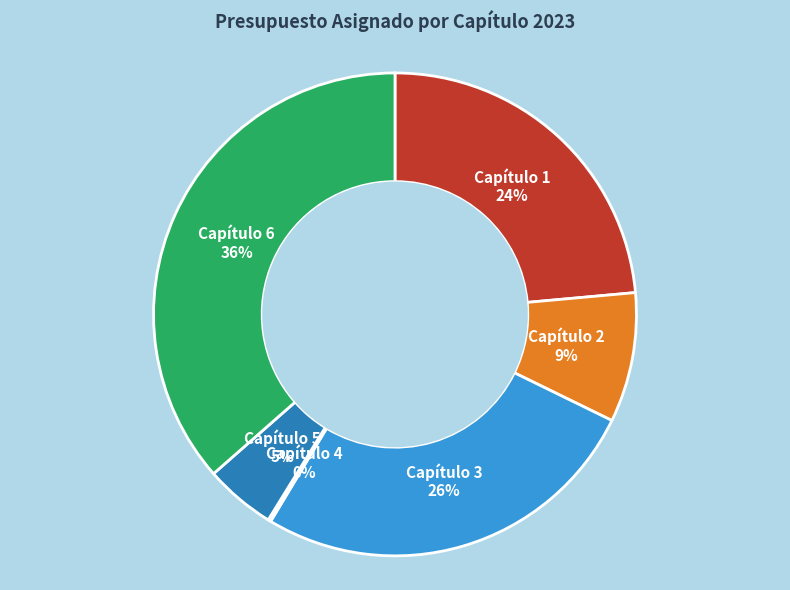

Is it true that Capítulo 5 is 13% of the pie?

False